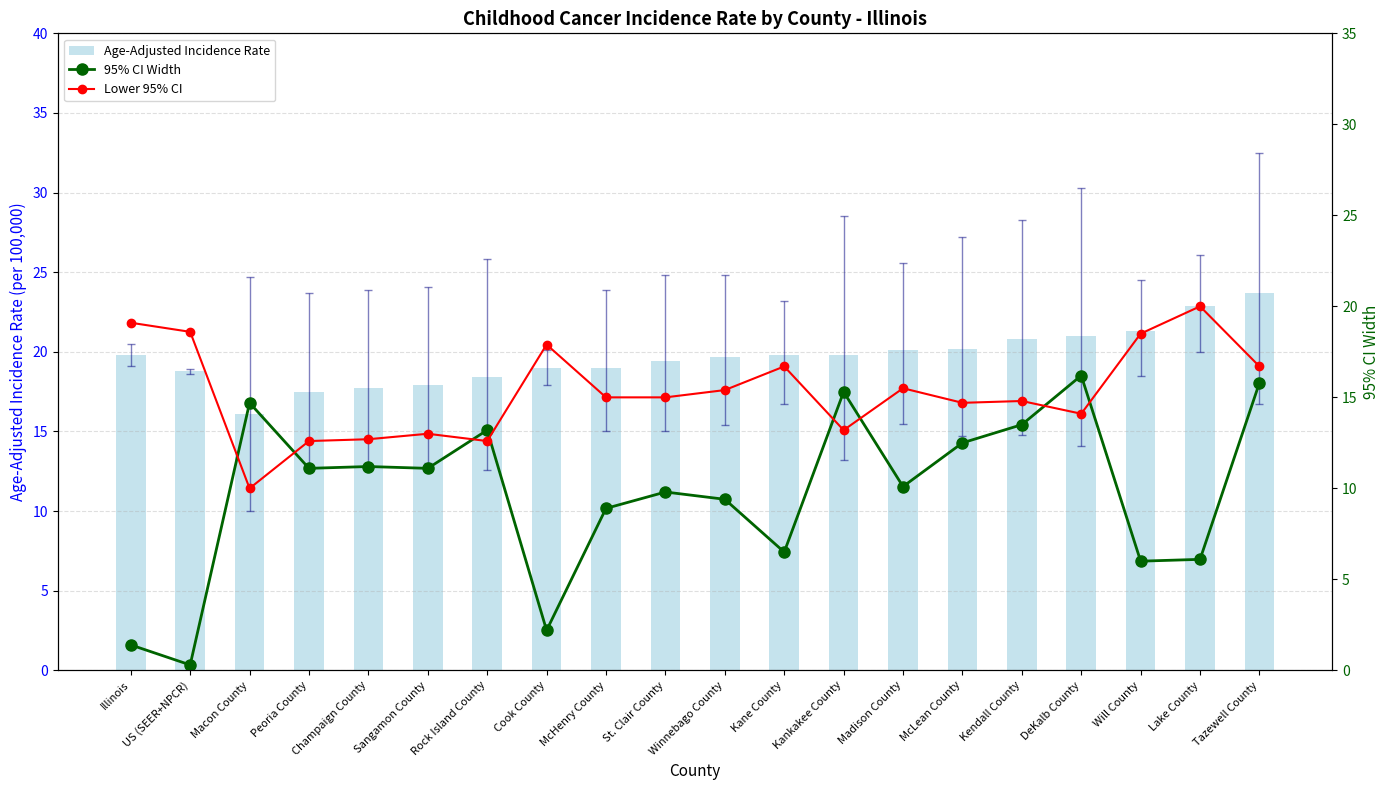

What is the difference between the 95% CI Width values at DeKalb County and Cook County?

14.0